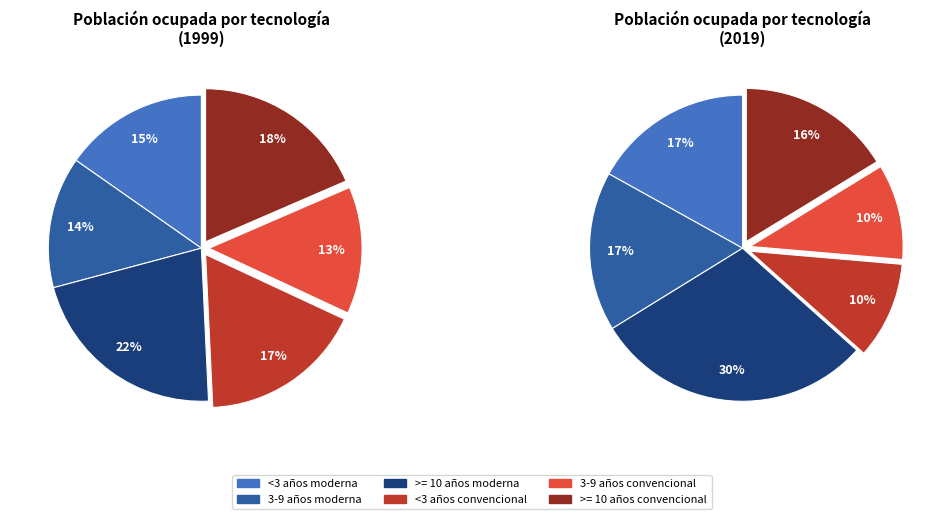

Count the number of slices in the pie.

6